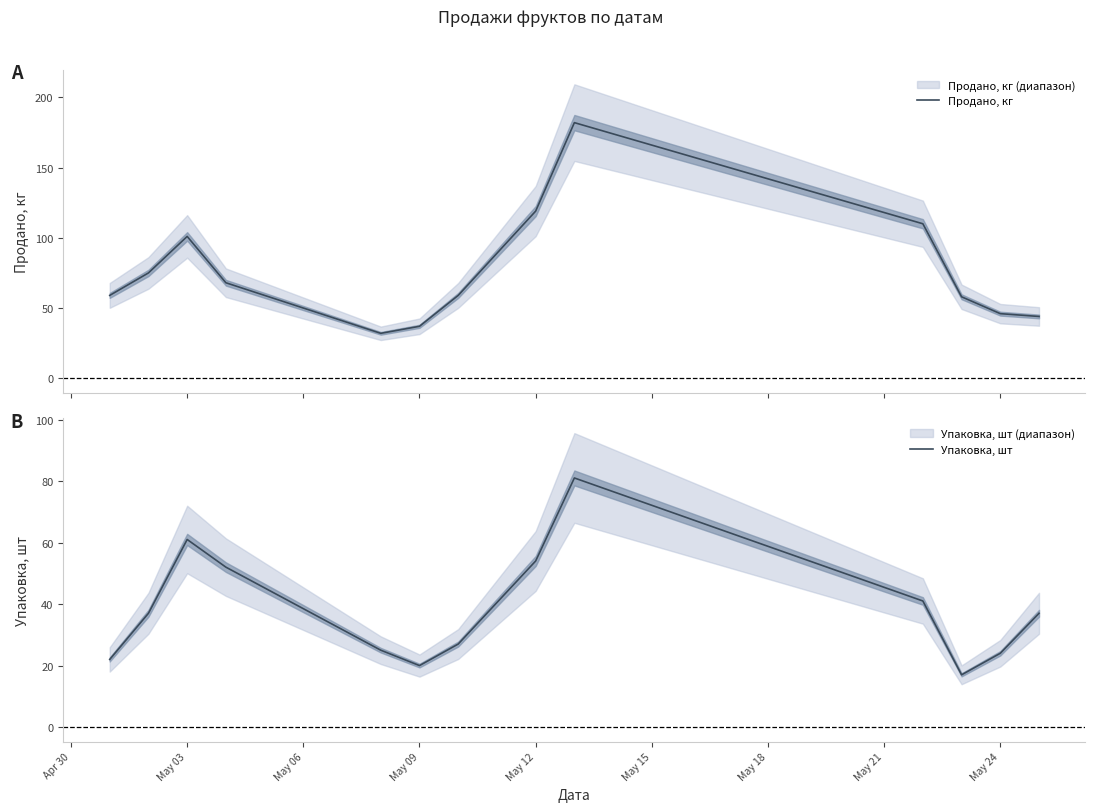

In Упаковка, шт, how many points are lower than both neighbors (excluding endpoints)?

2